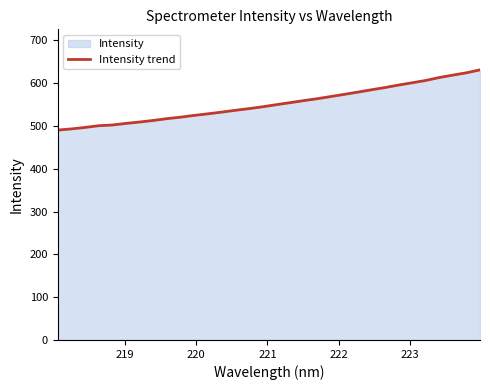

What is the minimum value shown in the chart?

490.2